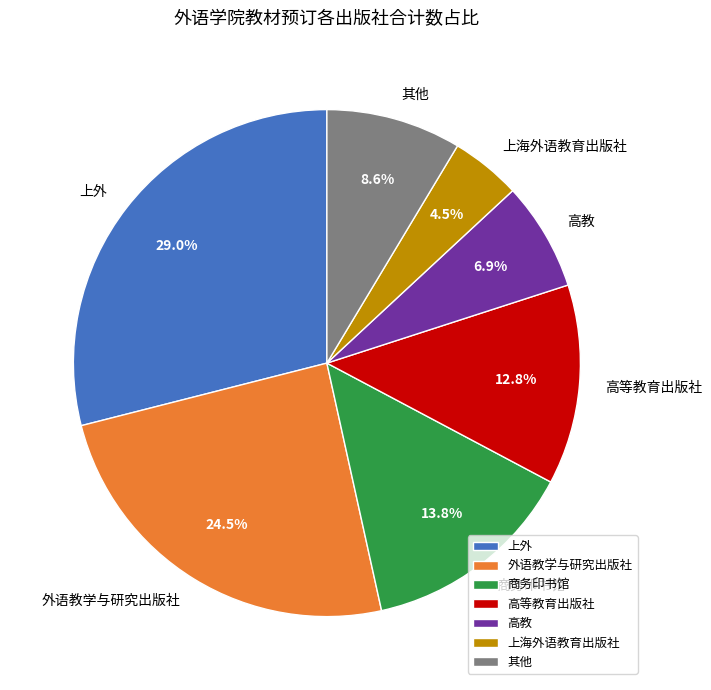

Is there a majority slice in this chart?

No